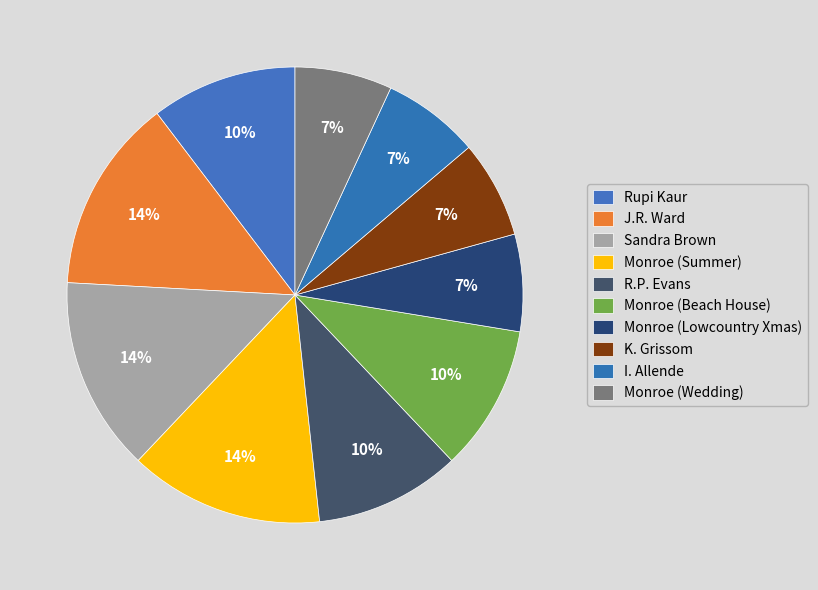

Count the number of slices in the pie.

10